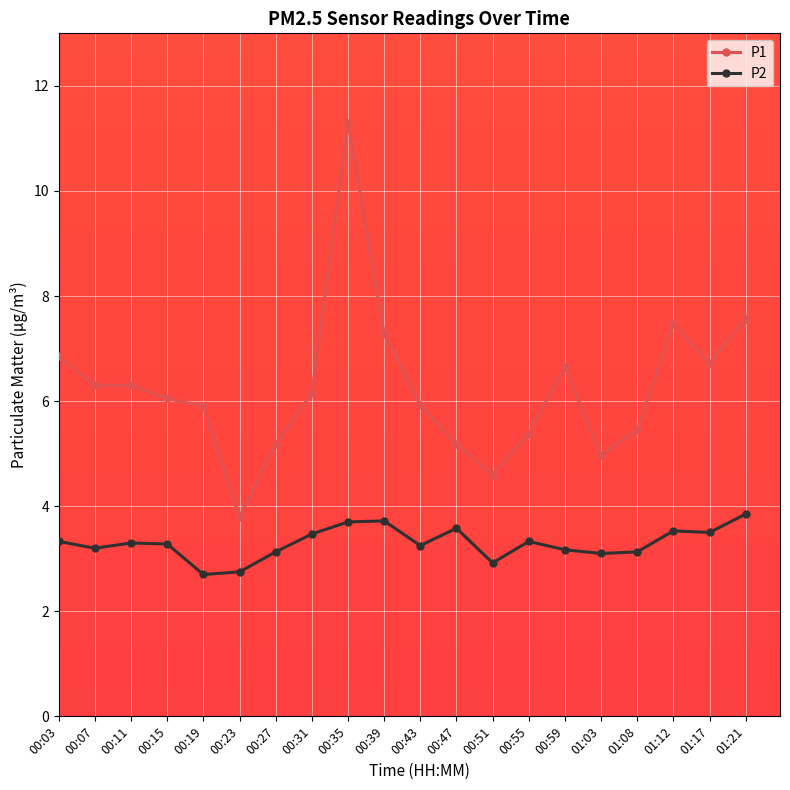

What is the label of the 17th point from the right?

00:15